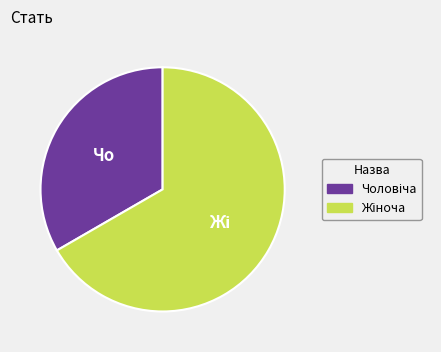

Is there a majority slice in this chart?

Yes